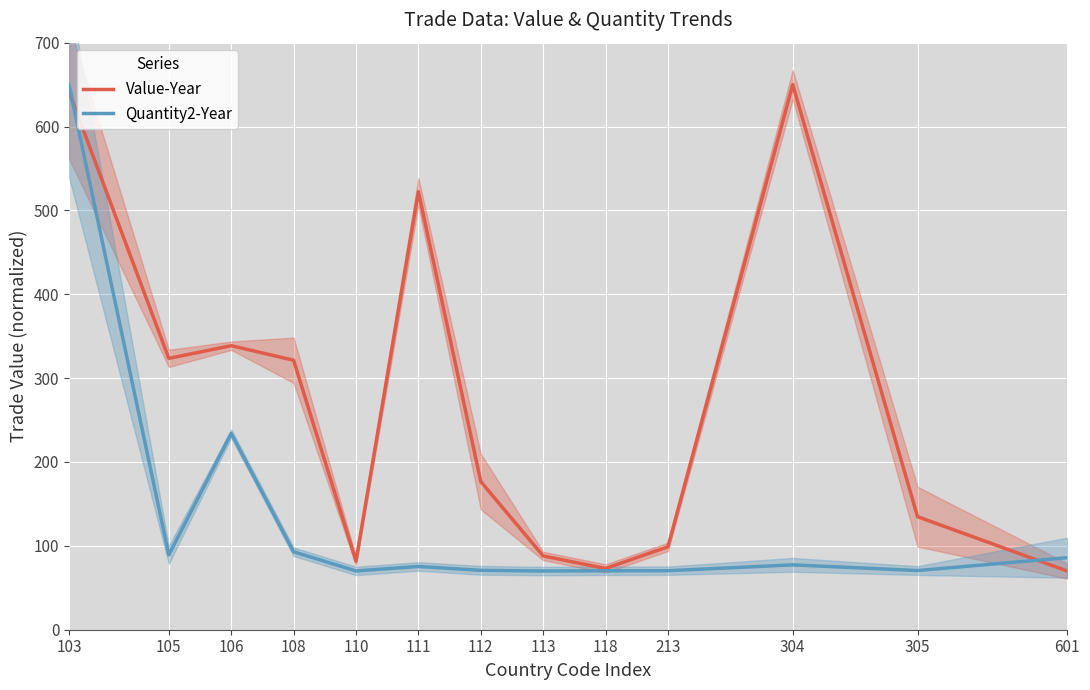

Which series has the largest total across all categories?

Value-Year